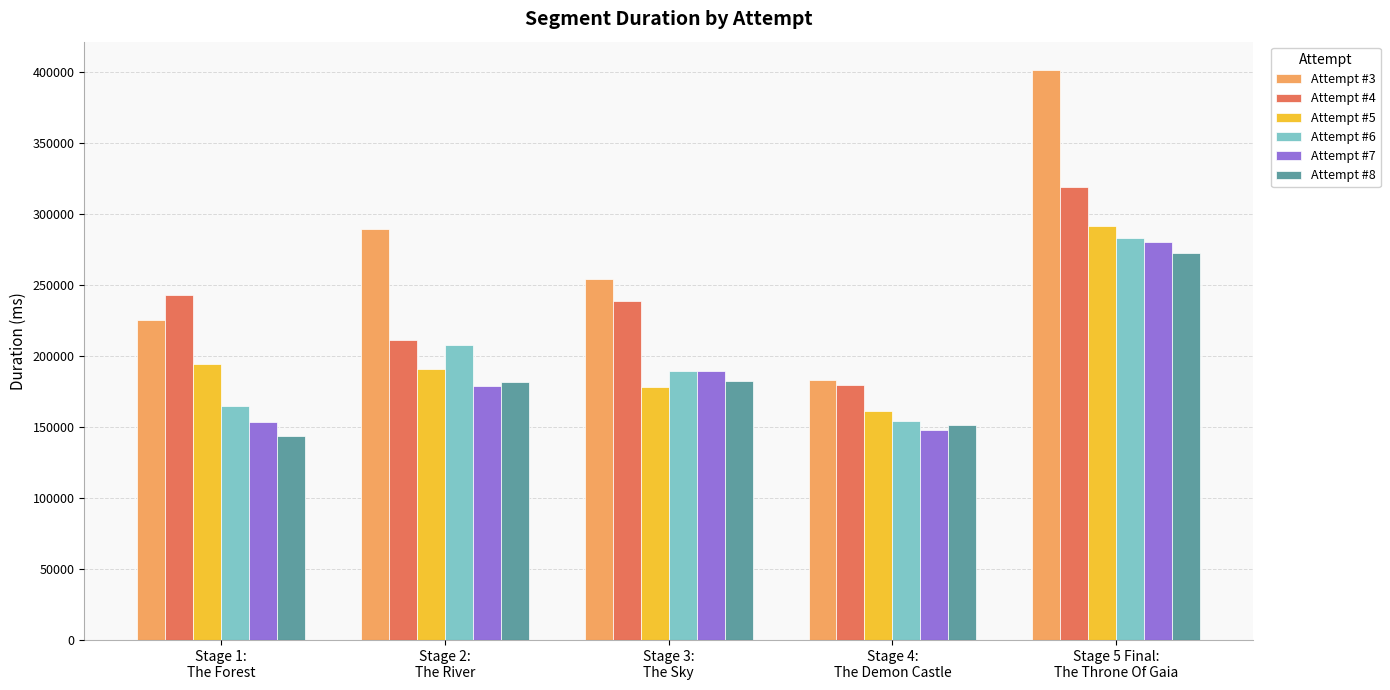

What is the smallest value displayed?

144025